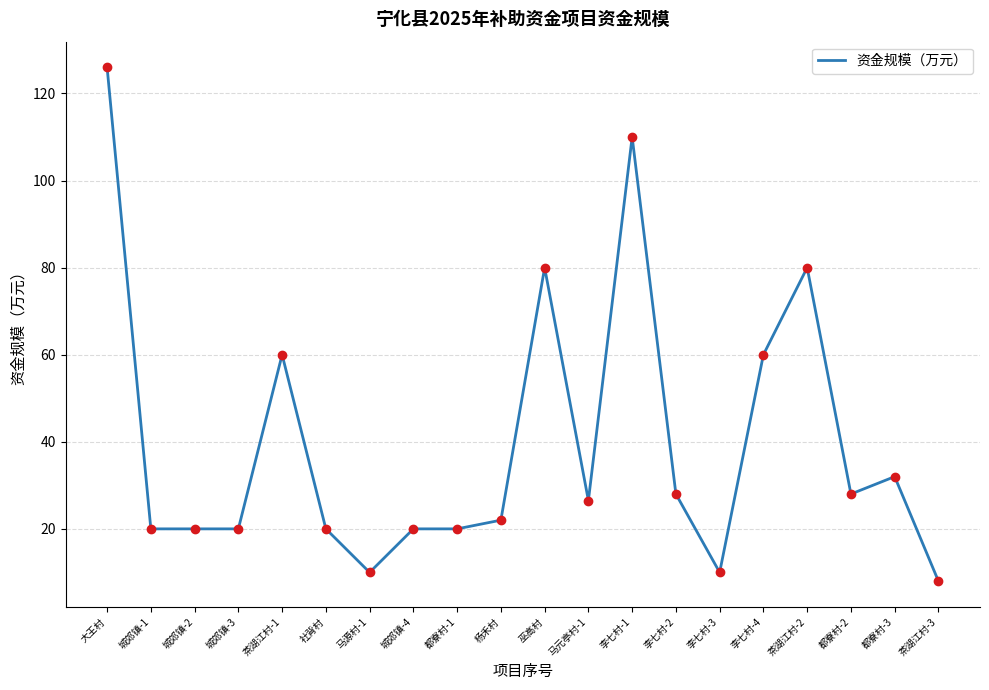

Reading left to right, what are all the values shown in this chart?

大王村=126.0	城郊镇-1=20.0	城郊镇-2=20.0	城郊镇-3=20.0	茶湖江村-1=60.0	社背村=20.0	马源村-1=10.0	城郊镇-4=20.0	都寮村-1=20.0	杨禾村=22.0	巫高村=80.0	马元亭村-1=26.5	李七村-1=110.0	李七村-2=28.0	李七村-3=10.0	李七村-4=60.0	茶湖江村-2=80.0	都寮村-2=28.0	都寮村-3=32.0	茶湖江村-3=8.0